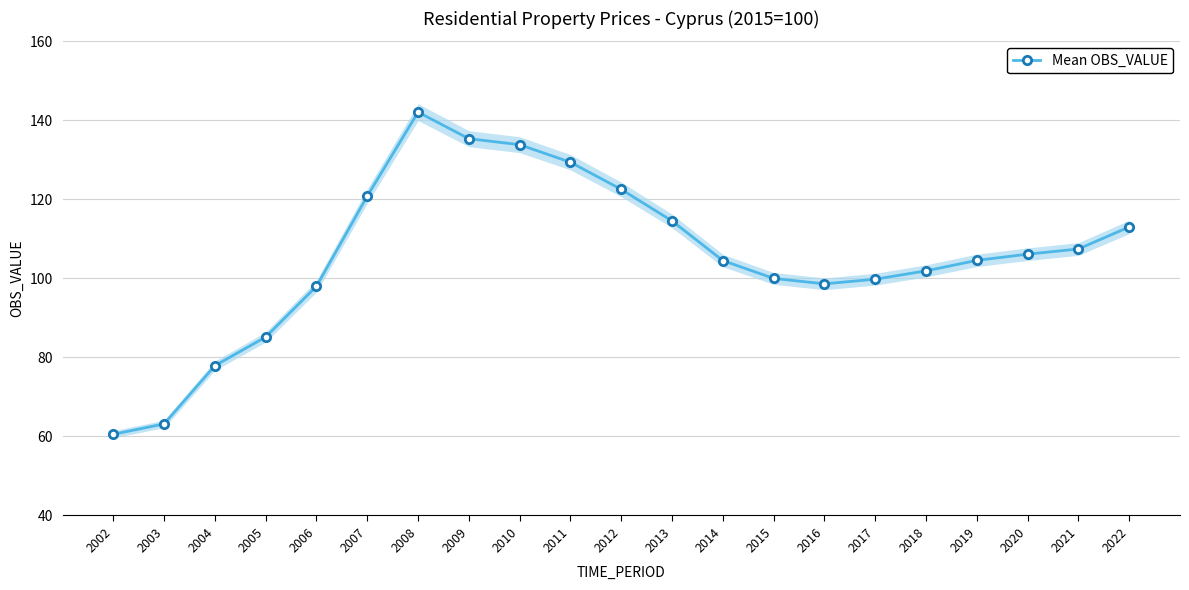

Does the chart display data point markers on the line(s)?

Yes